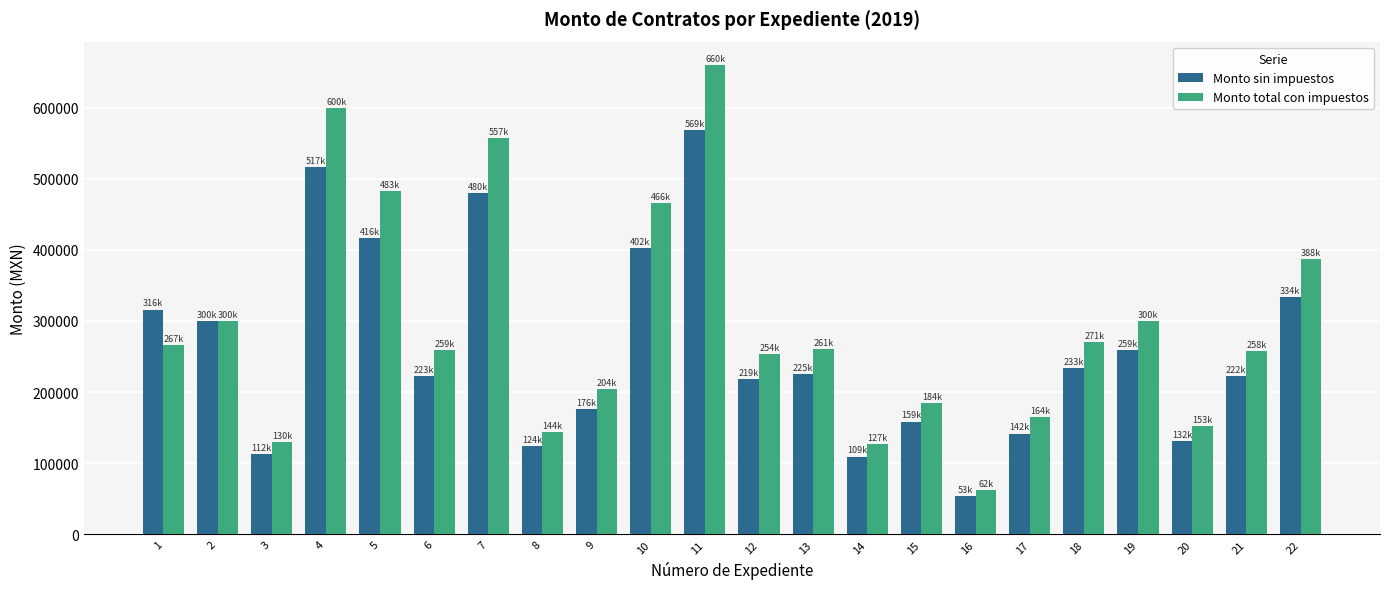

Which series has the widest spread of values?

Monto total con impuestos